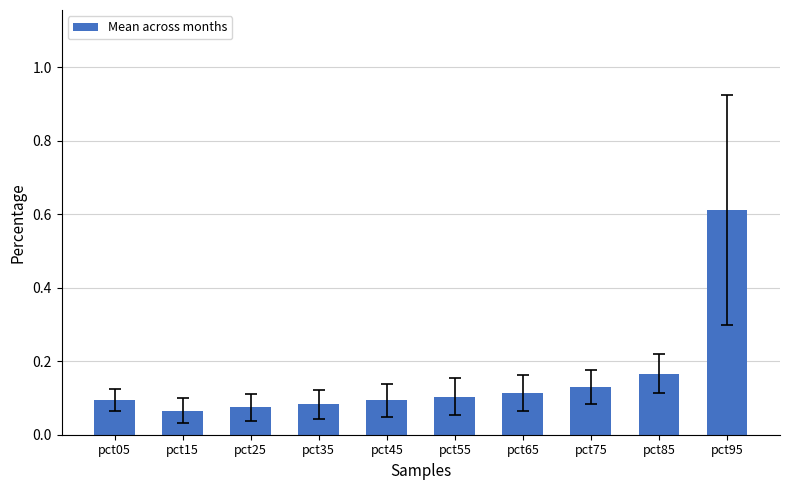

What is the value of the 10th bar from the left?

0.6